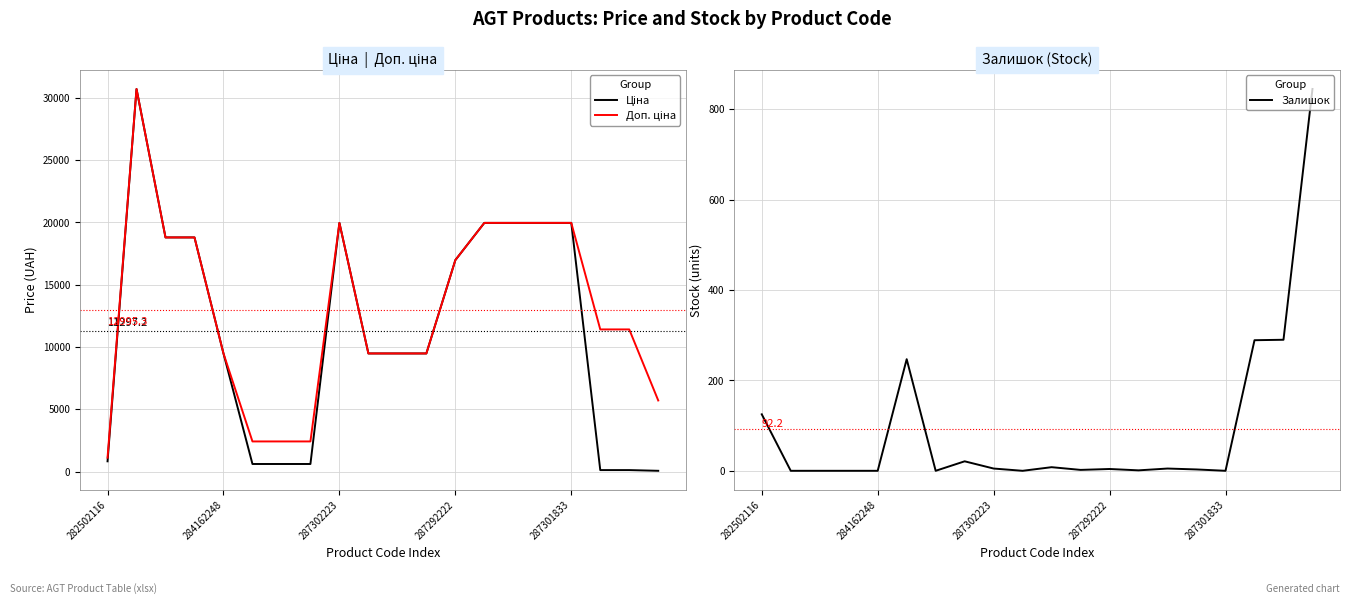

What is the maximum value for Залишок?

845